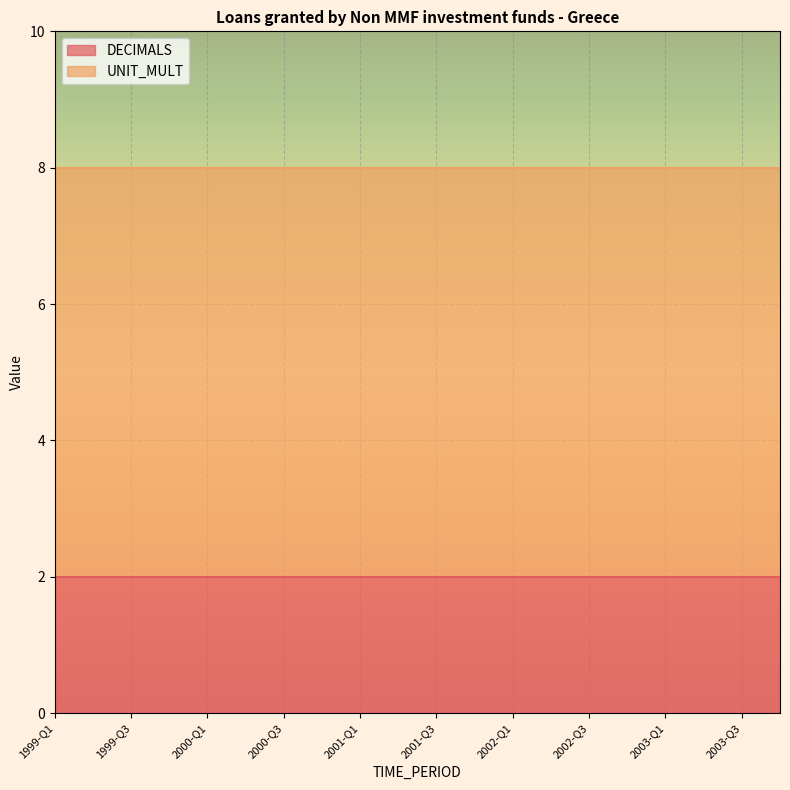

True or false: UNIT_MULT and DECIMALS intersect in this chart.

False